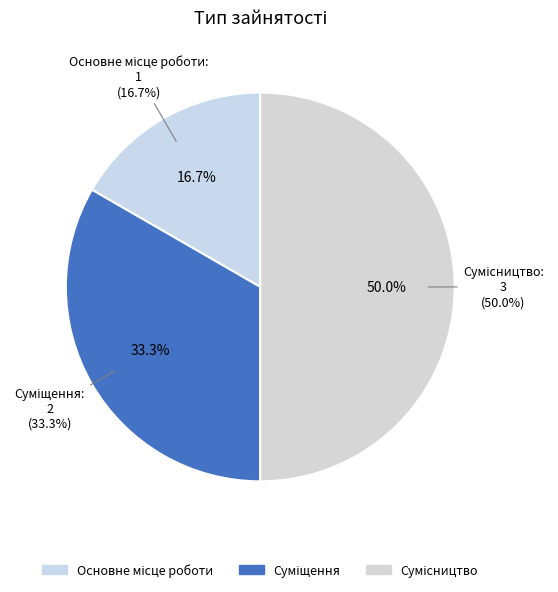

Is the sum of Суміщення and Сумісництво greater than half?

Yes